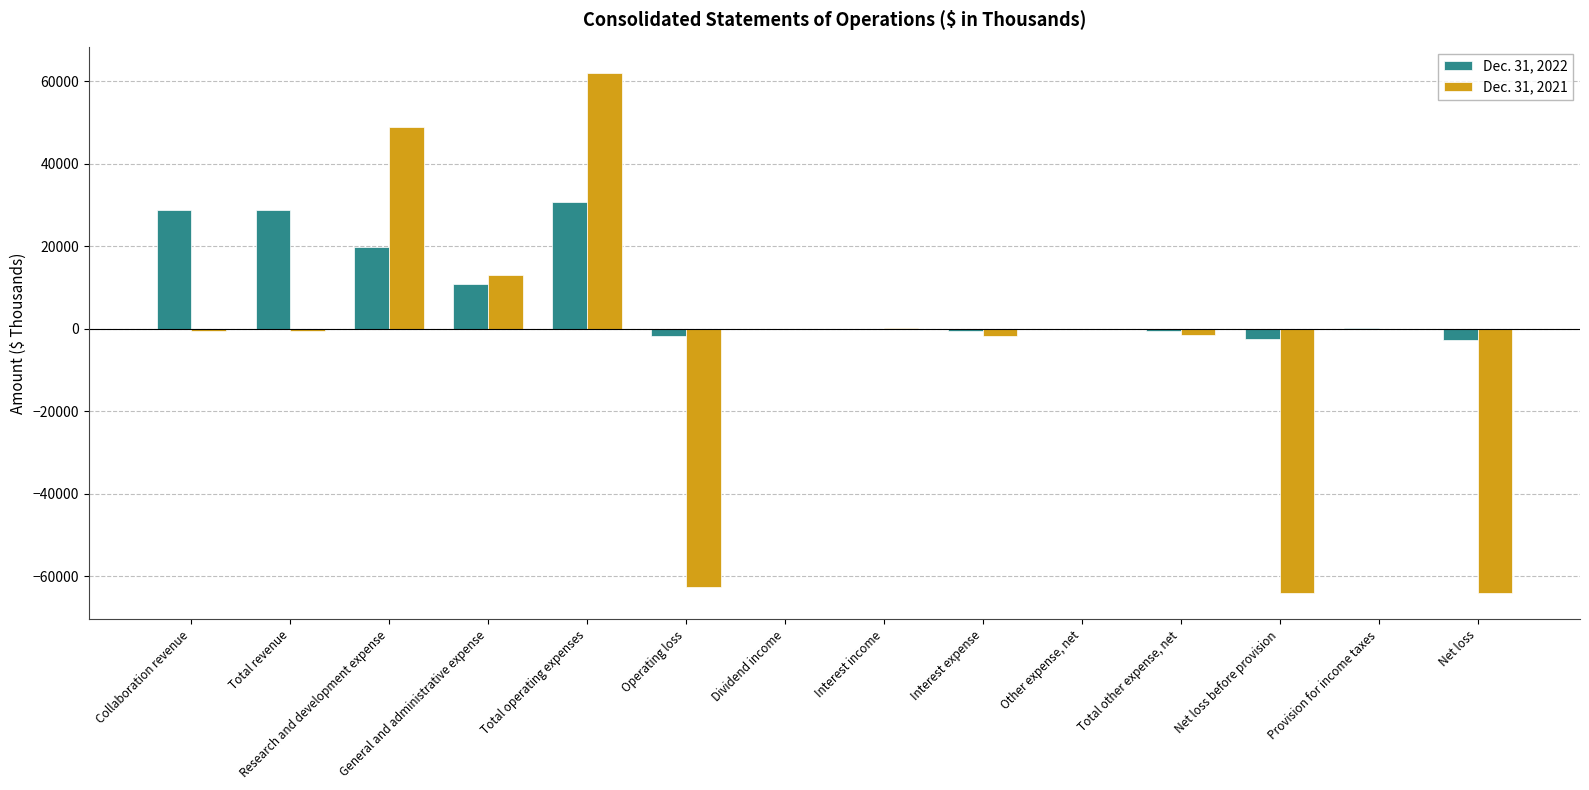

The Dec. 31, 2021 series shows 62066 at Total operating expenses. True or false?

True